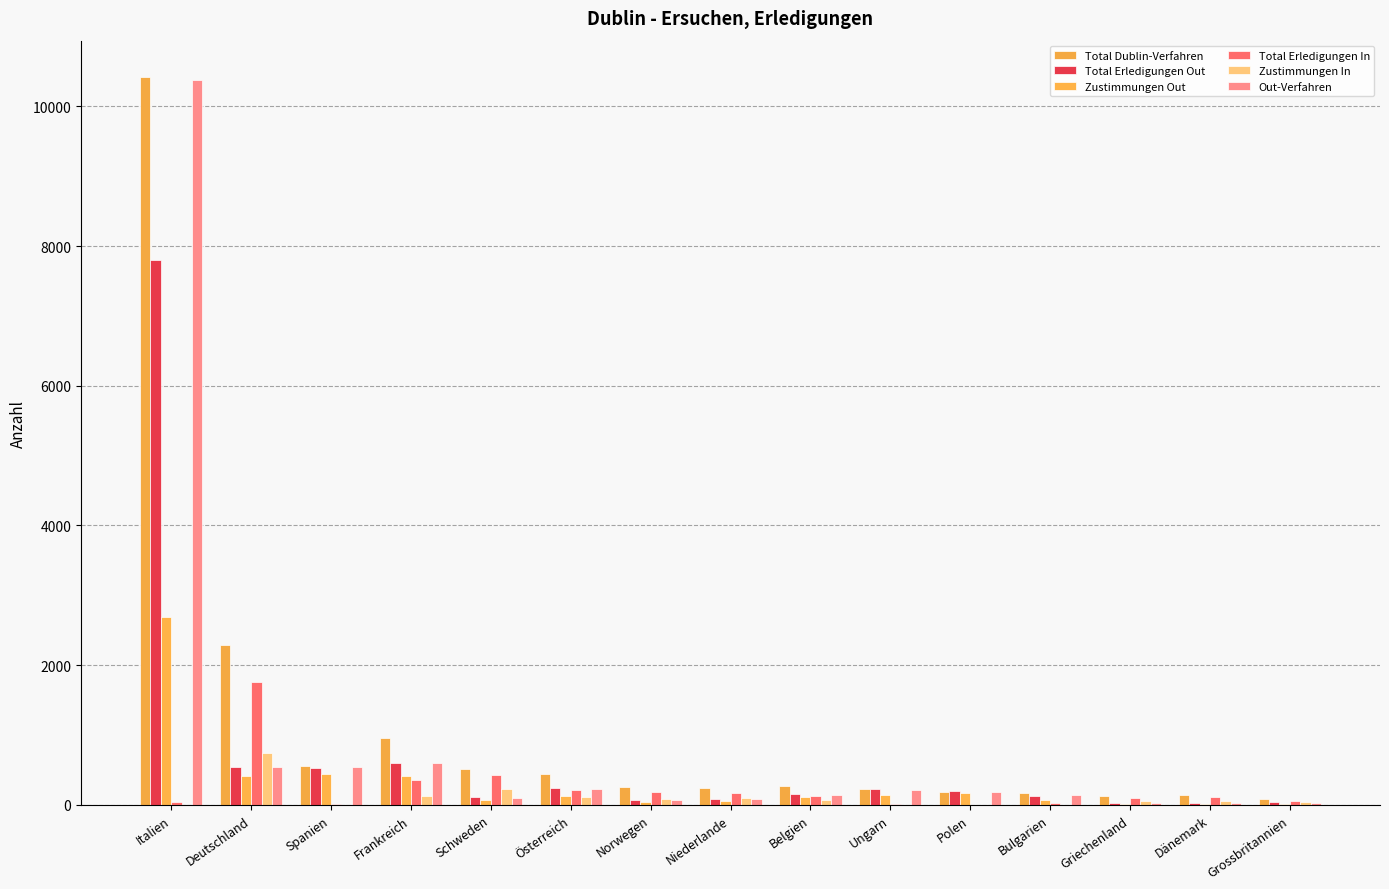

True or false: Total Erledigungen In has a value of 424 at Schweden.

True